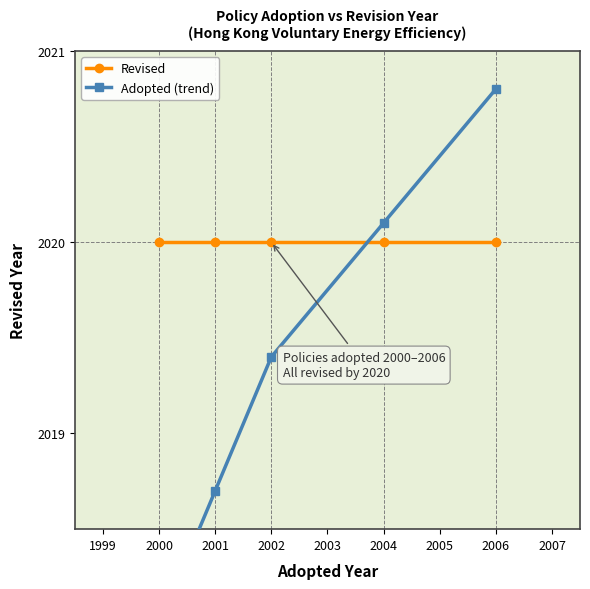

What are all the series names shown in the legend?

Revised, Adopted (trend)